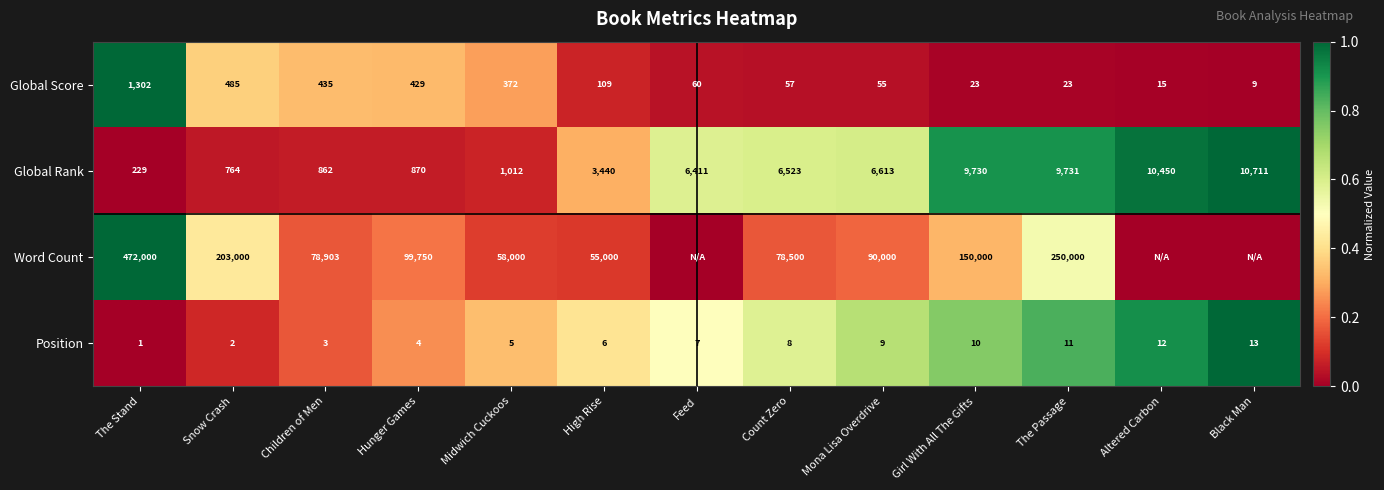

Rank the categories by Global Rank value from lowest to highest.

The Stand, Snow Crash, Children of Men, Hunger Games, Midwich Cuckoos, High Rise, Feed, Count Zero, Mona Lisa Overdrive, Girl With All The Gifts, The Passage, Altered Carbon, Black Man